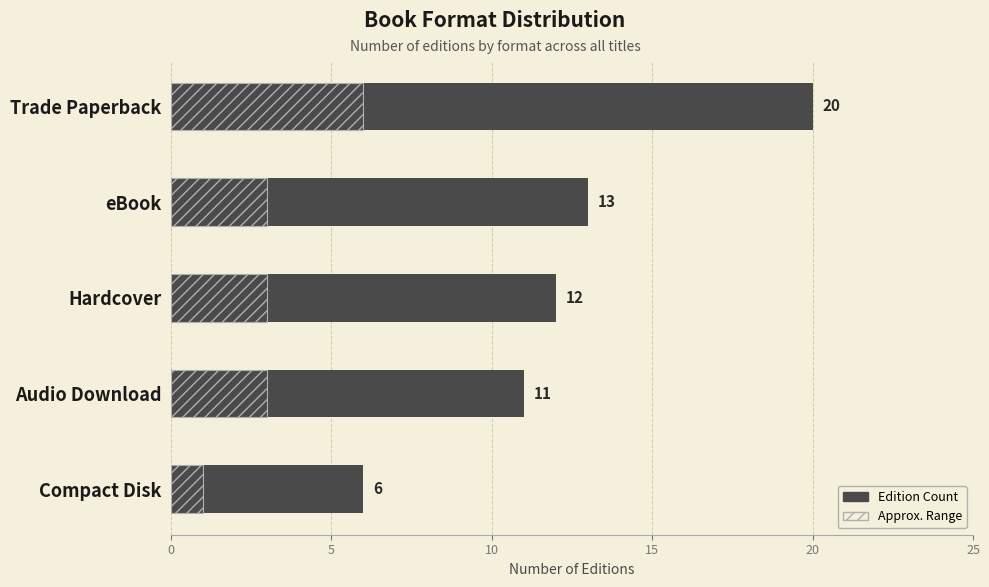

Reading left to right, list all the values displayed in this chart.

Edition Count: 20	13	12	11	6
Projected Range: 6	3	3	3	1